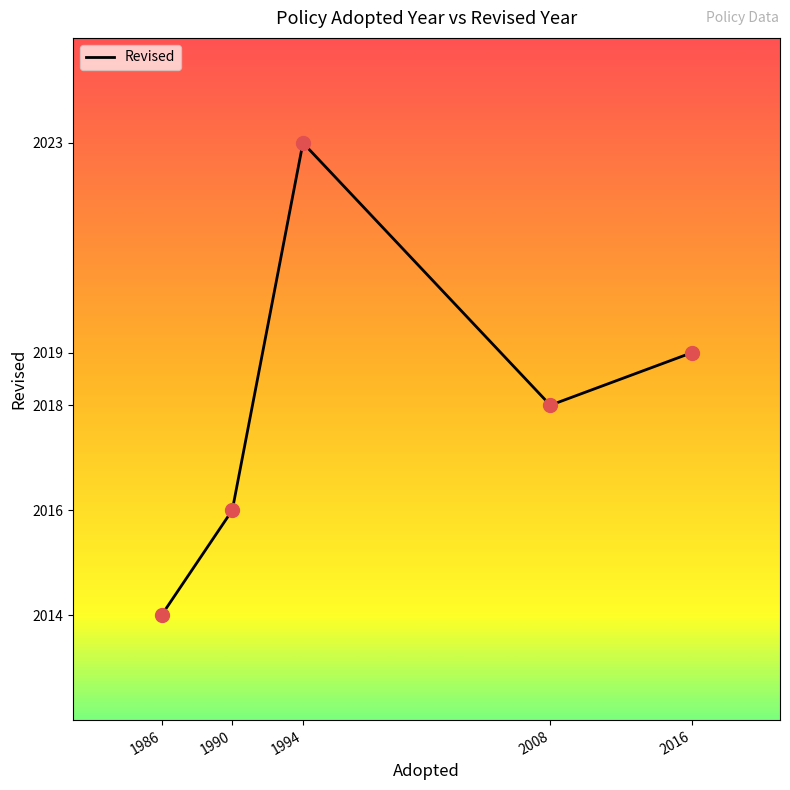

Between 2008 and 1990, which is larger?

2008